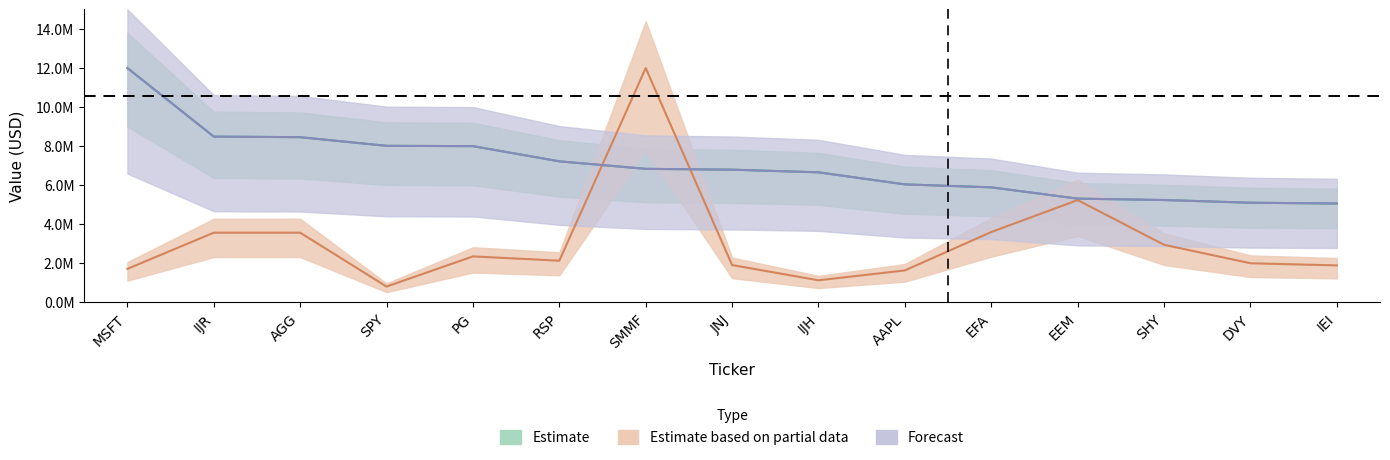

What value does the Weighting series have at RSP?

7216161.7